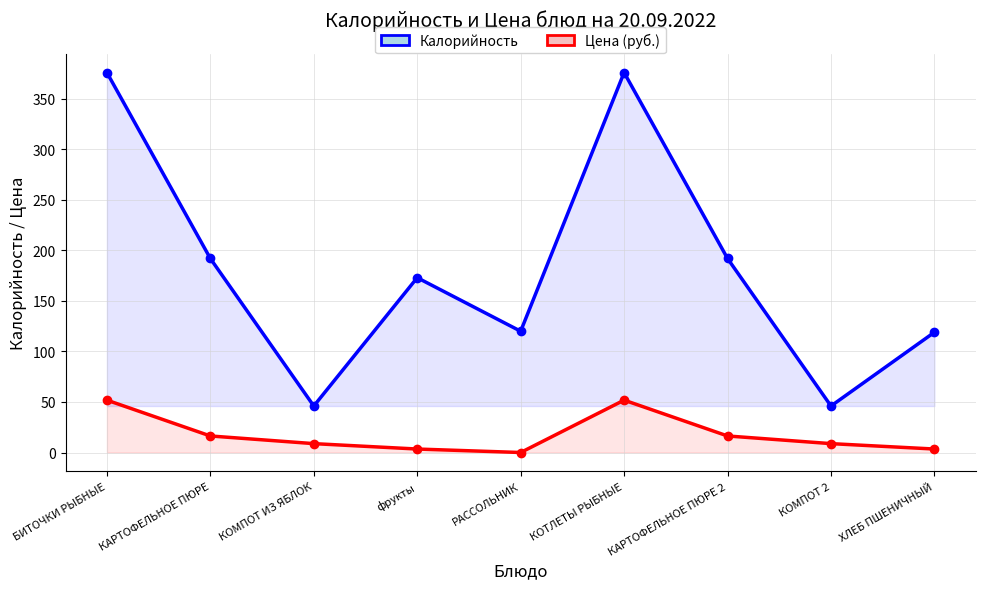

At КОМПОТ ИЗ ЯБЛОК, list the series in order from smallest to largest.

Цена (руб.), Калорийность